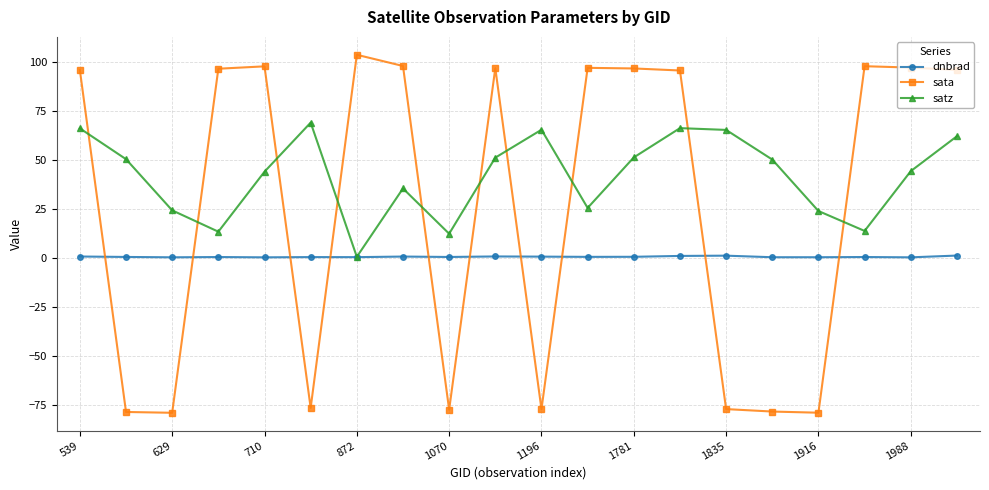

Which series has the largest range (max minus min)?

sata